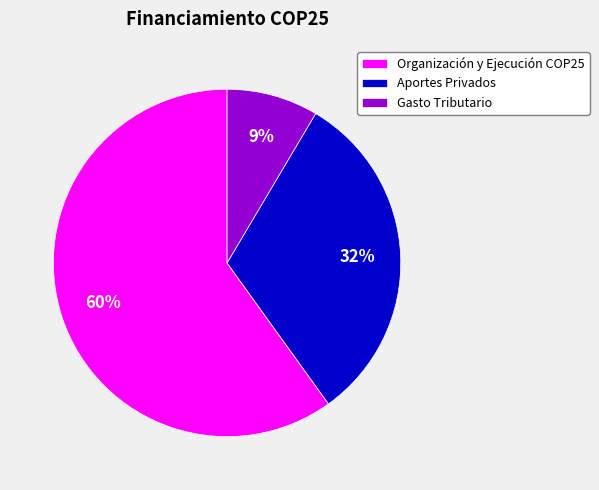

Combined, do Aportes Privados and Gasto Tributario account for over 50%?

No